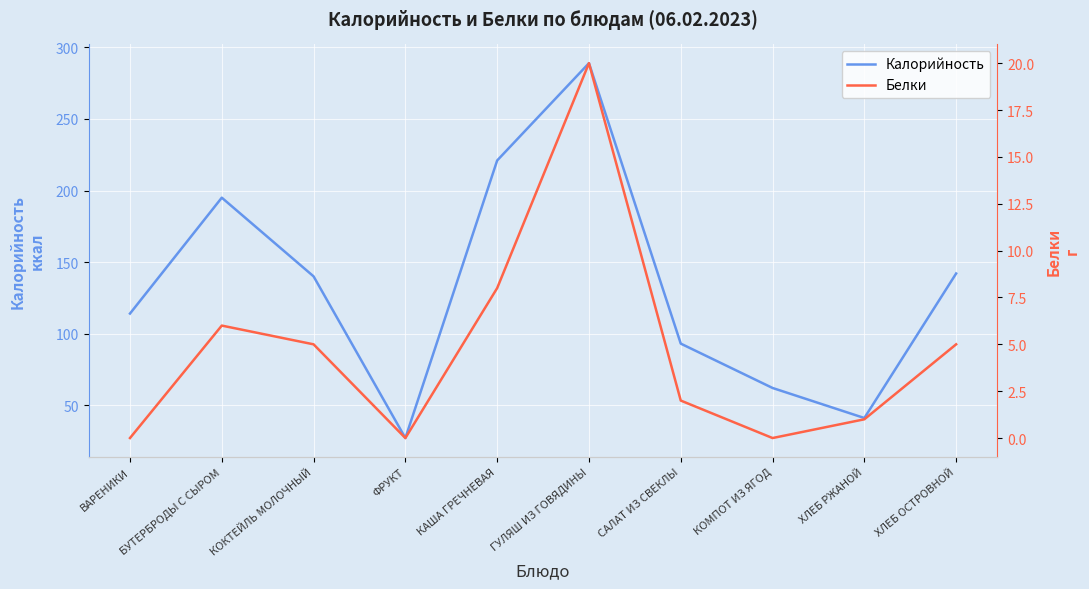

What is the average value of the Калорийность series?

132